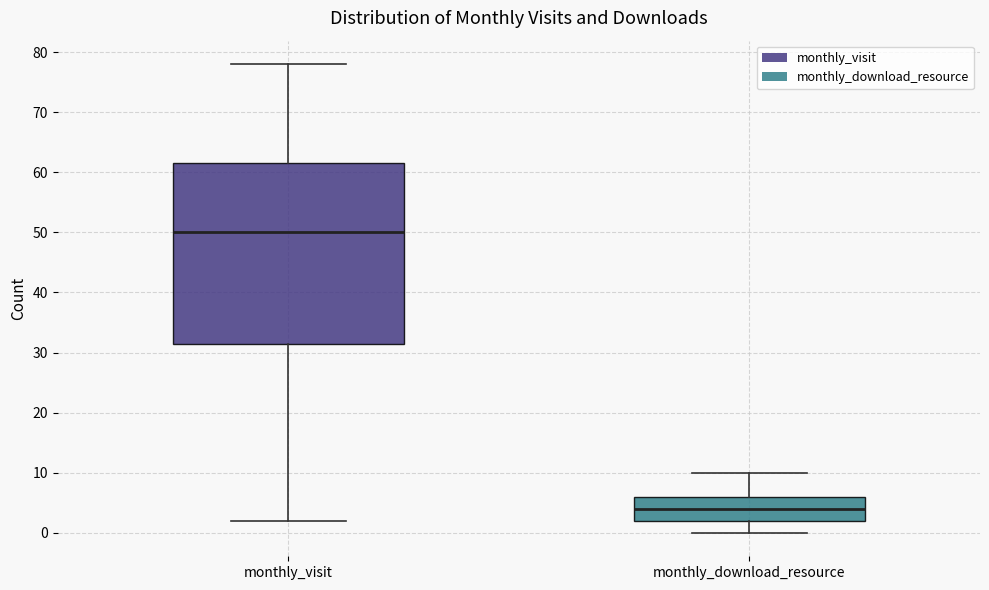

Reading left to right, transcribe this box plot: for each box, give where its median line is, the range the box spans, and where its two whiskers end, as read against the y-axis. The values are not printed on the chart, so give them approximately, as read against the axis.

monthly_visit: median 50, box 32 to 62, whiskers 2 to 78
monthly_download_resource: median 4, box 2 to 6, whiskers 0 to 10